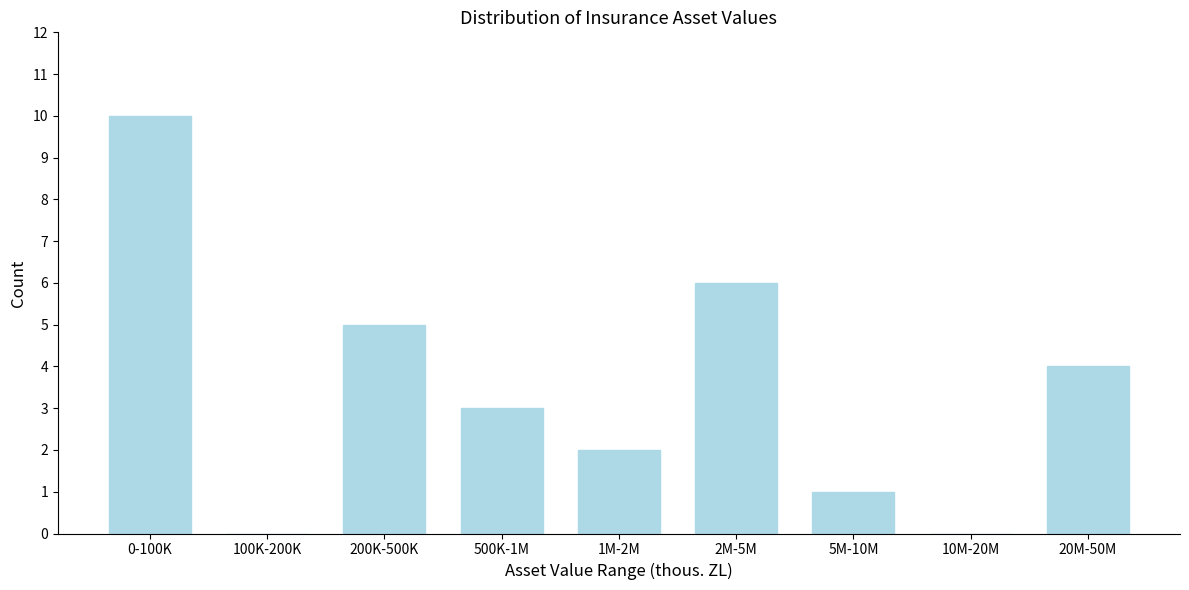

Reading left to right, list all the values displayed in this chart.

0-100K=10	100K-200K=0	200K-500K=5	500K-1M=3	1M-2M=2	2M-5M=6	5M-10M=1	10M-20M=0	20M-50M=4